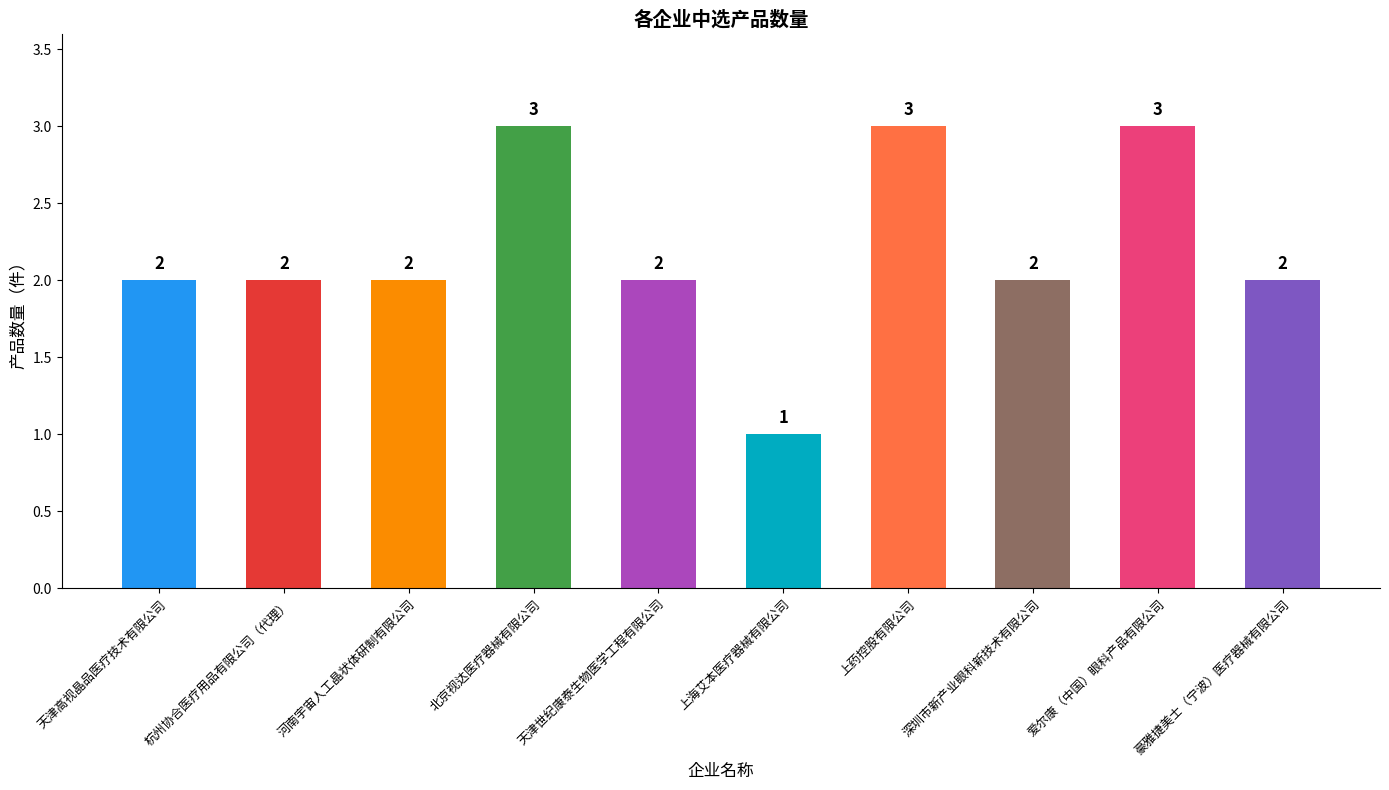

Count the values in the range 2 to 3.

9